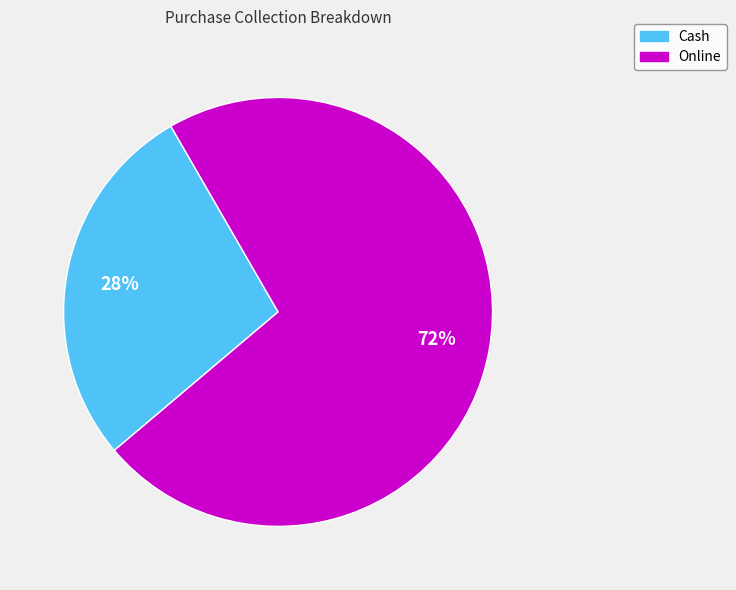

To the nearest percent, what is the combined percentage of Cash and Online?

100%